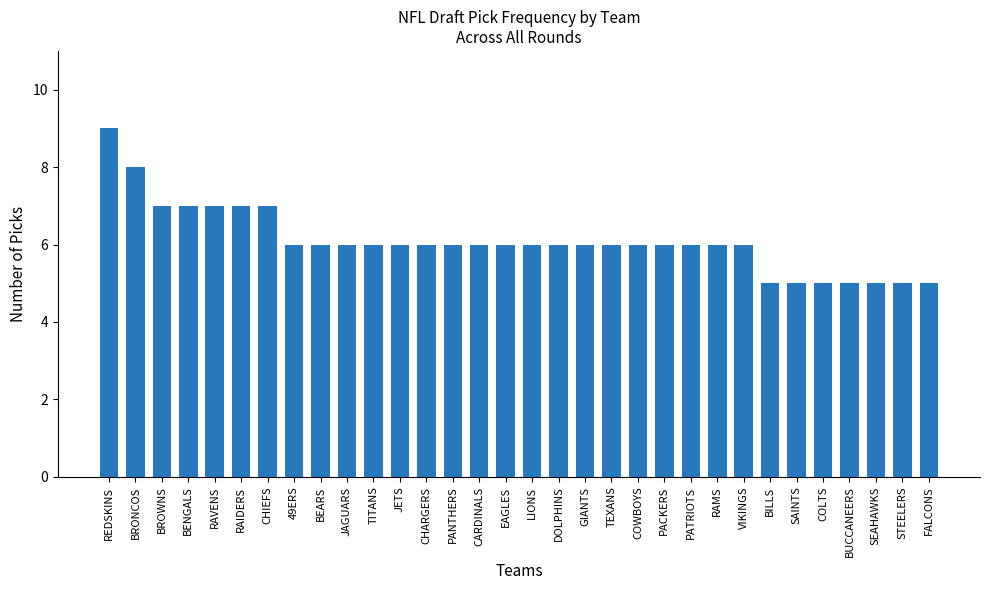

The chart shows a value of 3 at CARDINALS. True or false?

False